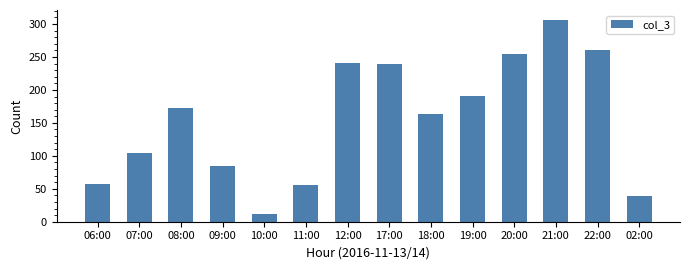

Are the bars horizontal?

No